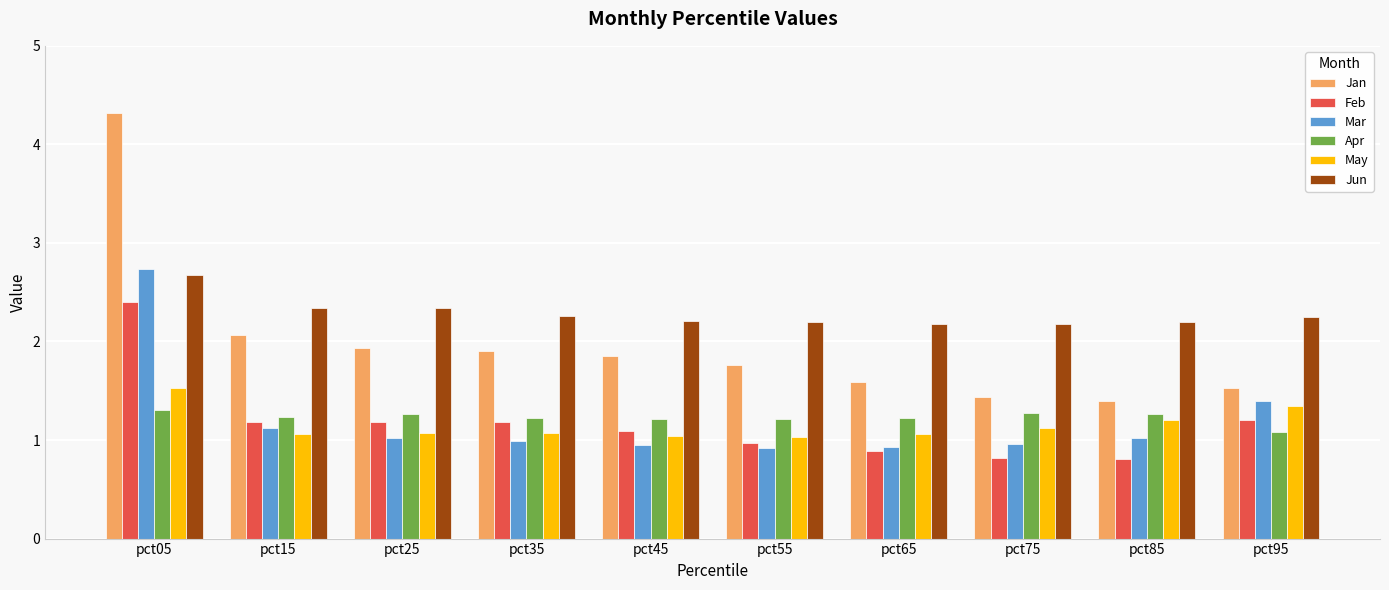

What are all the series names shown in the legend?

Jan, Feb, Mar, Apr, May, Jun